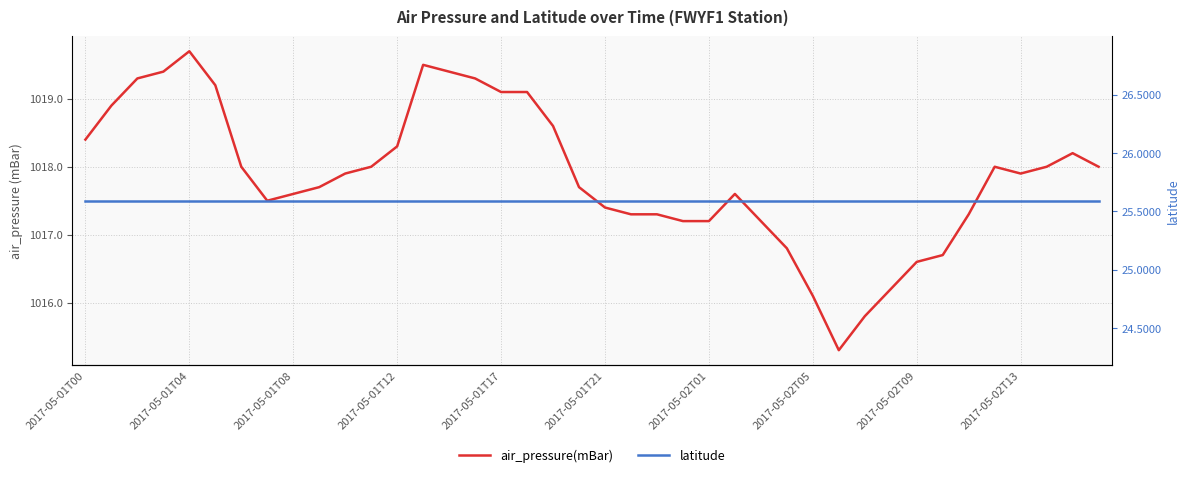

The value of latitude at 25 is 35.3. True or false?

False